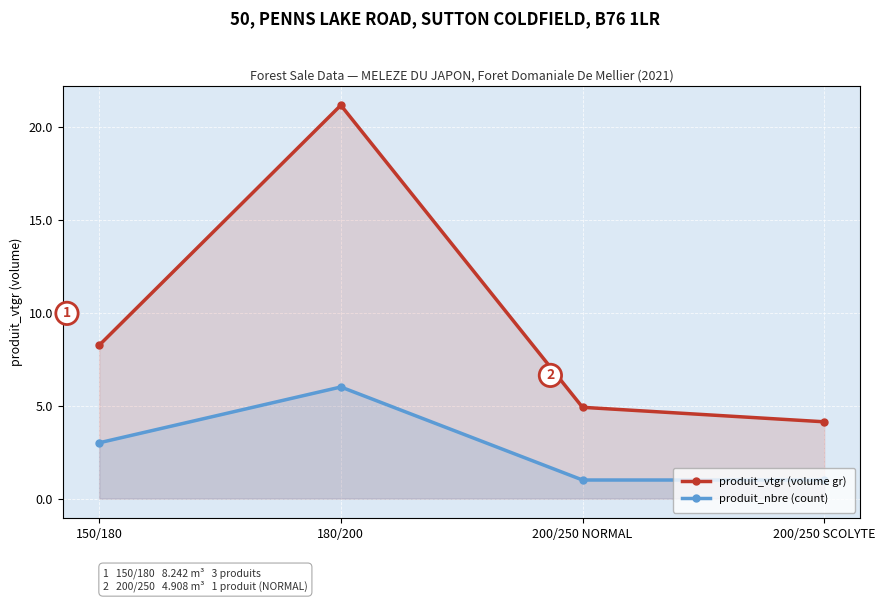

How many lines are shown in the chart?

2